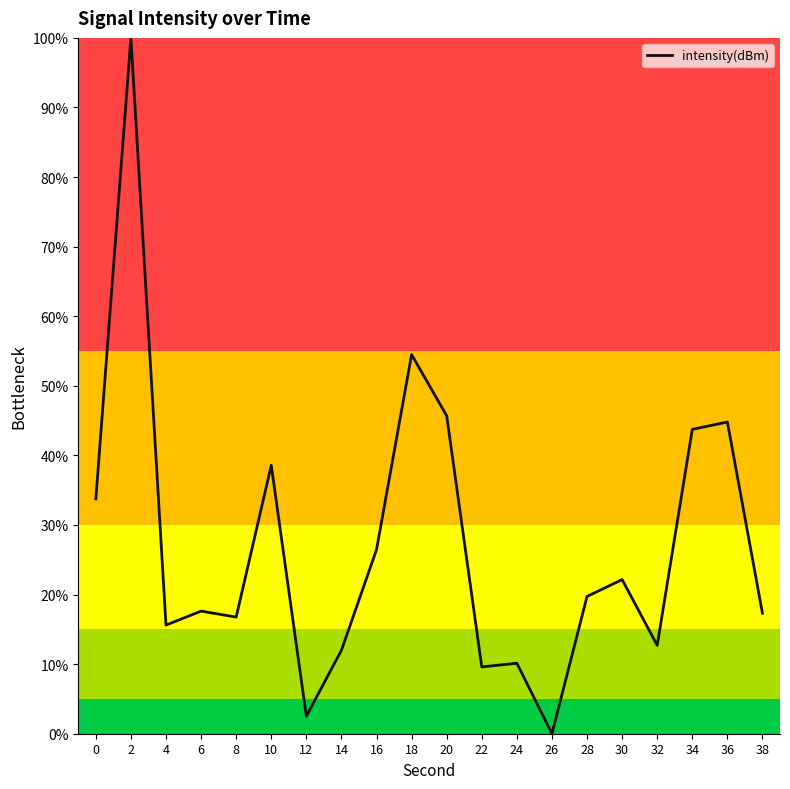

True or false: there are more than 0 points higher than both neighbors.

True